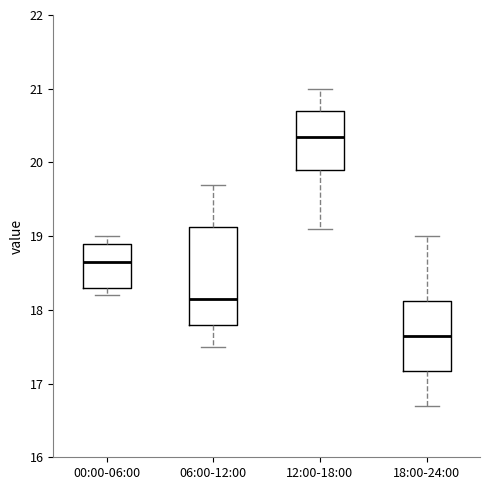

Reading left to right, transcribe this box plot: for each box, give where its median line is, the range the box spans, and where its two whiskers end, as read against the y-axis. The values are not printed on the chart, so give them approximately, as read against the axis.

00:00-06:00: median 18.7, box 18.3 to 18.9, whiskers 18.2 to 19.0
06:00-12:00: median 18.2, box 17.8 to 19.1, whiskers 17.5 to 19.7
12:00-18:00: median 20.4, box 19.9 to 20.7, whiskers 19.1 to 21.0
18:00-24:00: median 17.7, box 17.2 to 18.1, whiskers 16.7 to 19.0